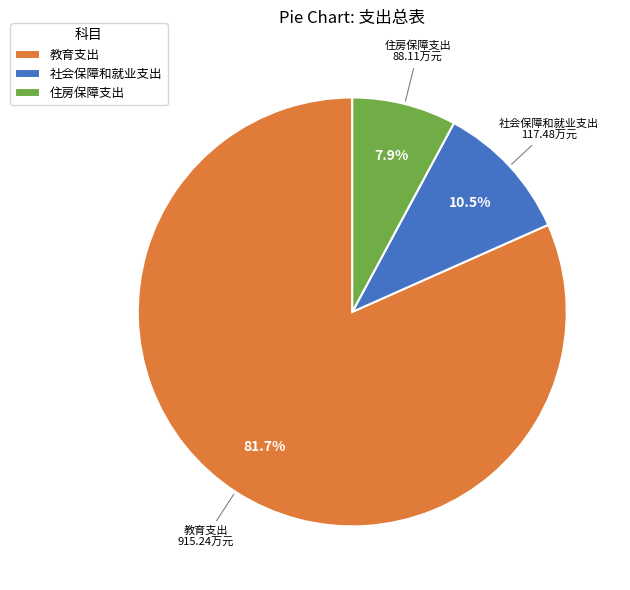

Which slice is the largest?

教育支出